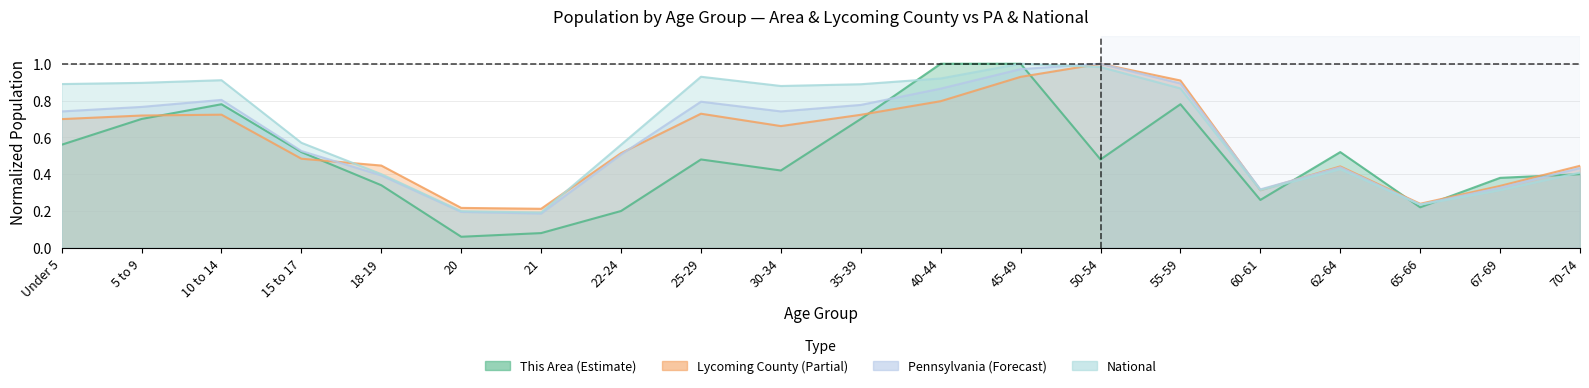

Reading left to right, what are all the values shown in this chart?

This Area: Under 5=0.6	5 to 9=0.7	10 to 14=0.8	15 to 17=0.5	18-19=0.3	20=0.1	21=0.1	22-24=0.2	25-29=0.5	30-34=0.4	35-39=0.7	40-44=1.0	45-49=1.0	50-54=0.5	55-59=0.8	60-61=0.3	62-64=0.5	65-66=0.2	67-69=0.4	70-74=0.4
Lycoming County: Under 5=0.7	5 to 9=0.7	10 to 14=0.7	15 to 17=0.5	18-19=0.4	20=0.2	21=0.2	22-24=0.5	25-29=0.7	30-34=0.7	35-39=0.7	40-44=0.8	45-49=0.9	50-54=1.0	55-59=0.9	60-61=0.3	62-64=0.4	65-66=0.2	67-69=0.3	70-74=0.4
Pennsylvania: Under 5=0.7	5 to 9=0.8	10 to 14=0.8	15 to 17=0.5	18-19=0.4	20=0.2	21=0.2	22-24=0.5	25-29=0.8	30-34=0.7	35-39=0.8	40-44=0.9	45-49=1.0	50-54=1.0	55-59=0.9	60-61=0.3	62-64=0.4	65-66=0.2	67-69=0.3	70-74=0.4
National: Under 5=0.9	5 to 9=0.9	10 to 14=0.9	15 to 17=0.6	18-19=0.4	20=0.2	21=0.2	22-24=0.6	25-29=0.9	30-34=0.9	35-39=0.9	40-44=0.9	45-49=1.0	50-54=1.0	55-59=0.9	60-61=0.3	62-64=0.4	65-66=0.2	67-69=0.3	70-74=0.4